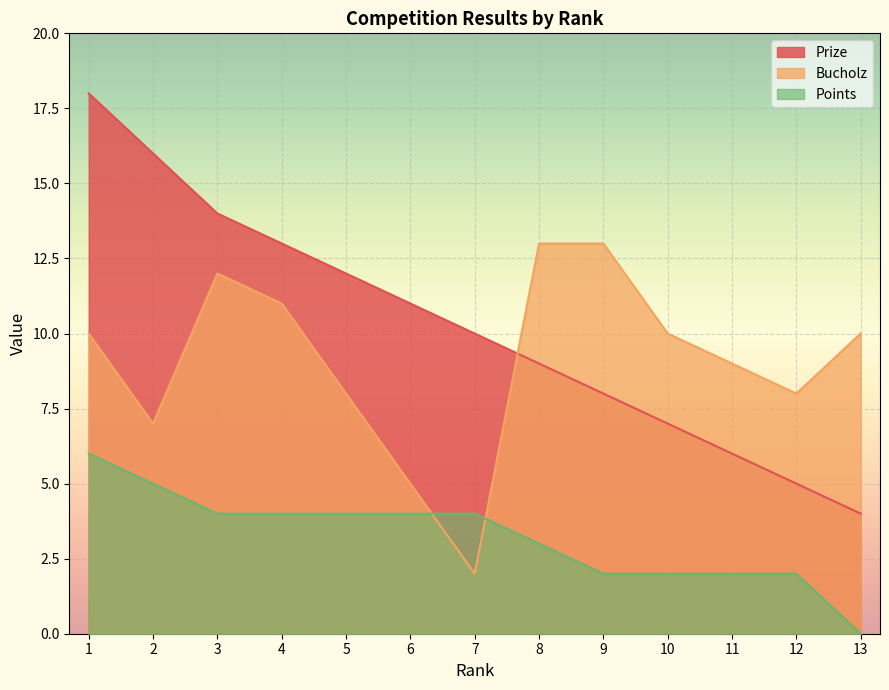

Rank the categories by Bucholz value from highest to lowest.

8, 9, 3, 4, 1, 10, 13, 11, 5, 12, 2, 6, 7